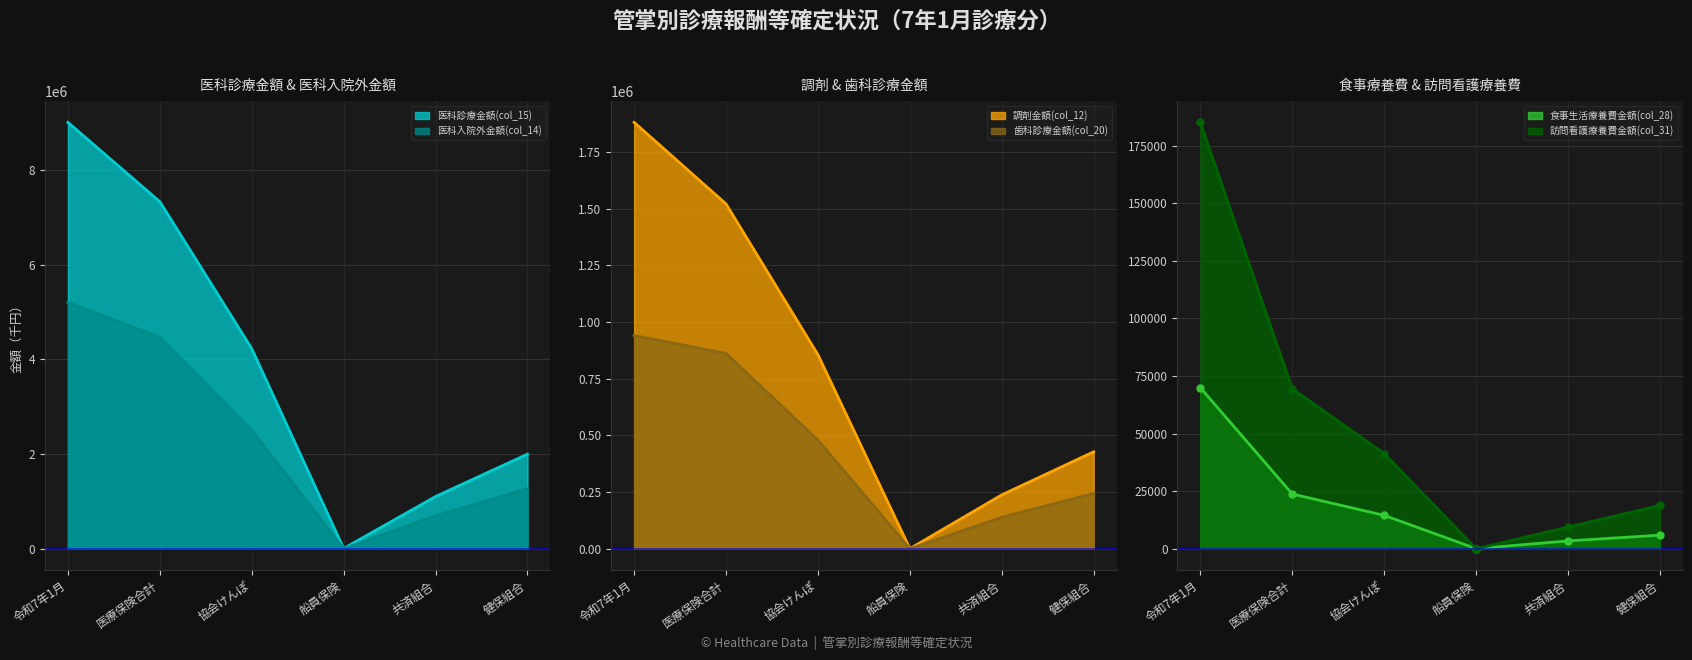

How many distinct data groups are displayed?

6